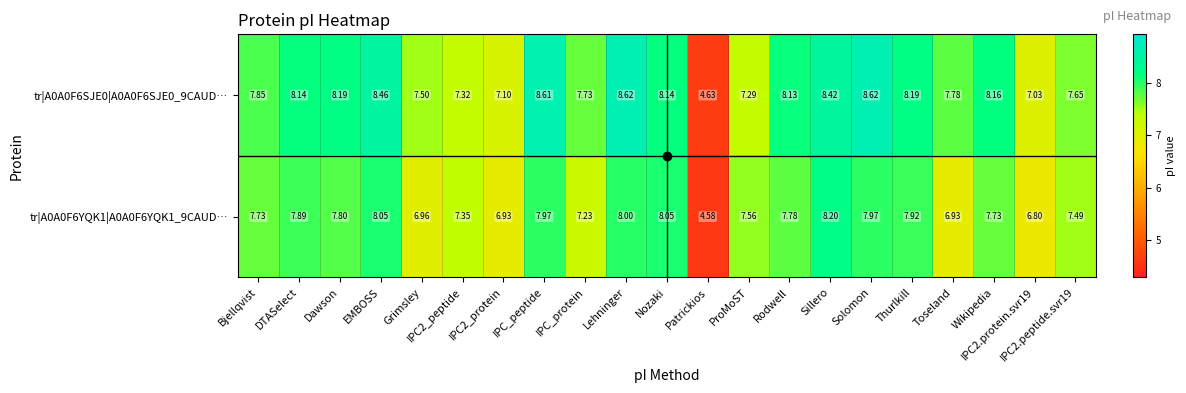

Which category has the lowest value in the tr|A0A0F6SJE0|A0A0F6SJE0_9CAUD… series?

Patrickios